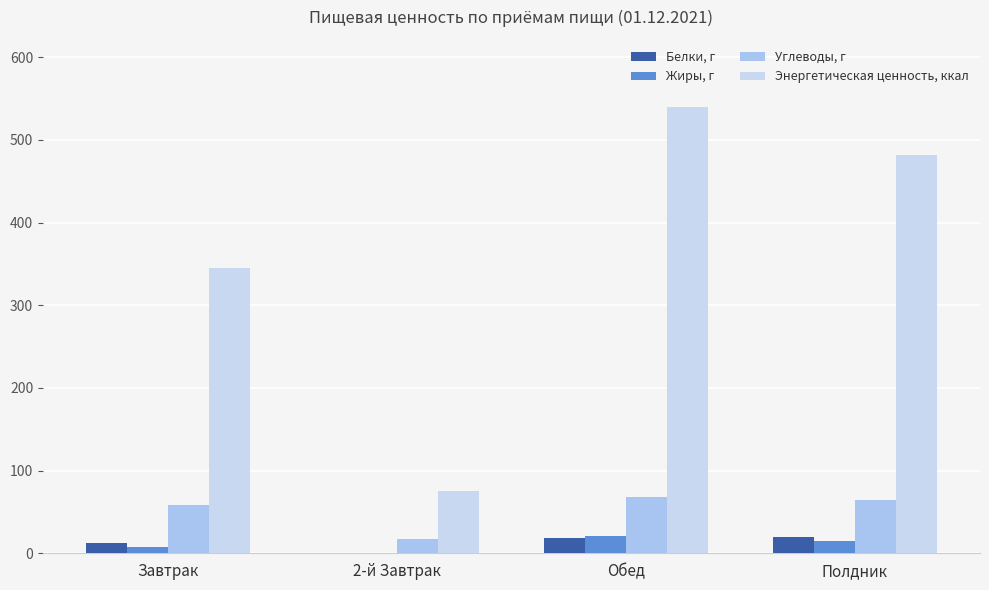

Reading left to right, what are all the values shown in this chart?

Белки, г: Завтрак=12.4	2-й Завтрак=0.9	Обед=18.5	Полдник=19.4
Жиры, г: Завтрак=7.1	2-й Завтрак=0.2	Обед=20.5	Полдник=15.3
Углеводы, г: Завтрак=58.1	2-й Завтрак=17.7	Обед=68.0	Полдник=64.1
Энергетическая ценность, ккал: Завтрак=345.6	2-й Завтрак=75.1	Обед=540.1	Полдник=481.6